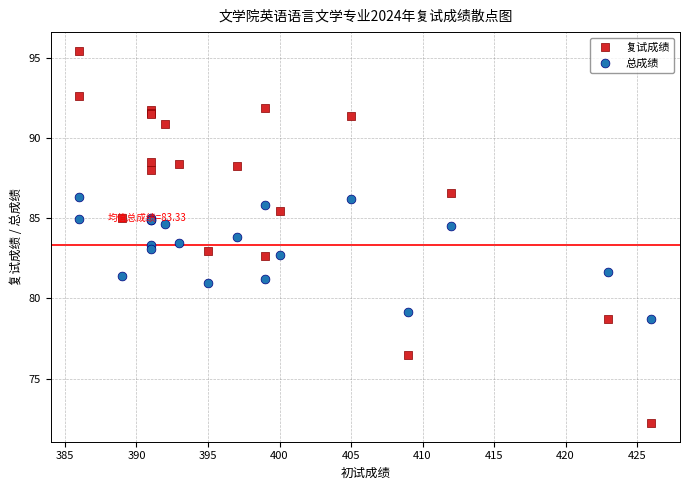

Which series contains the lowest Y value?

复试成绩